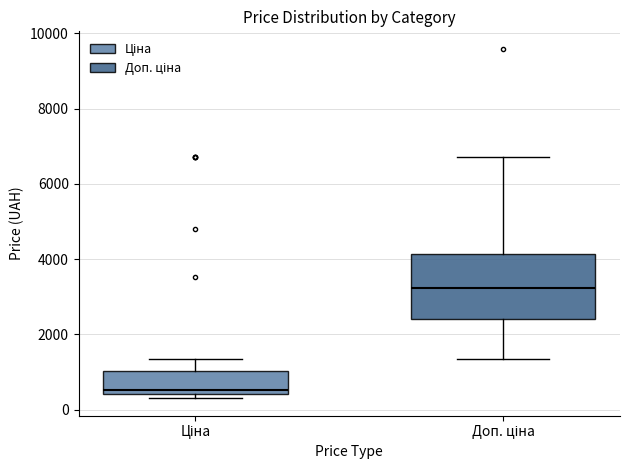

Which box's median line is the highest?

Доп. ціна